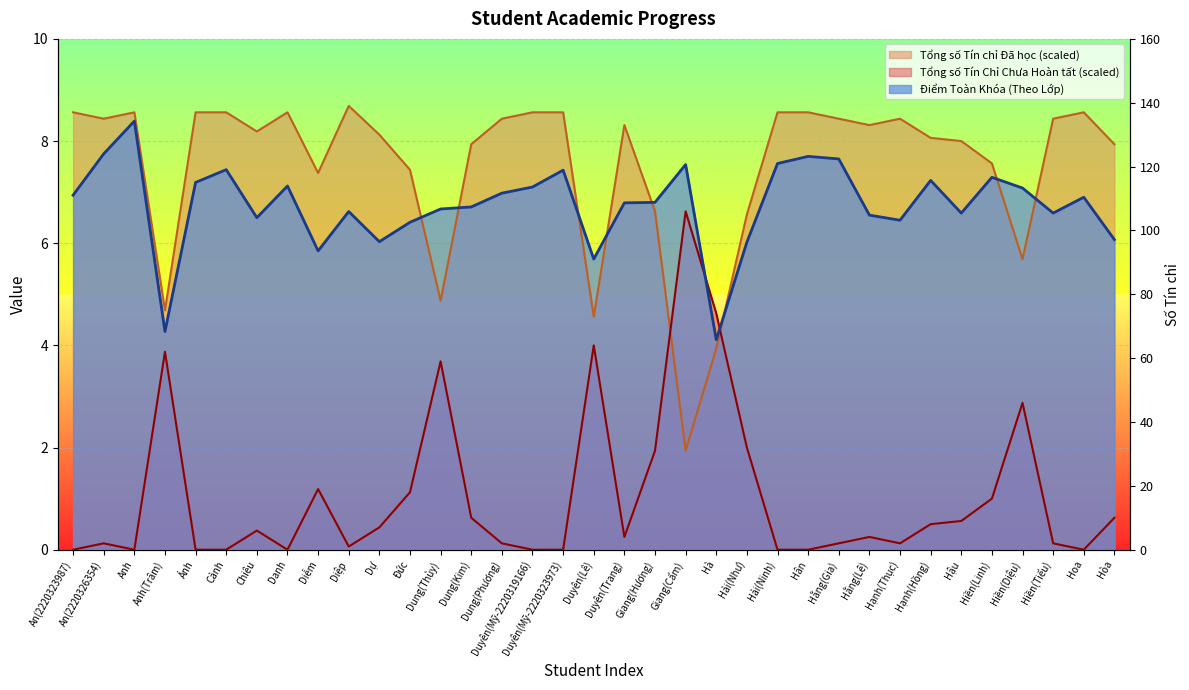

How many series are shown in this chart?

3